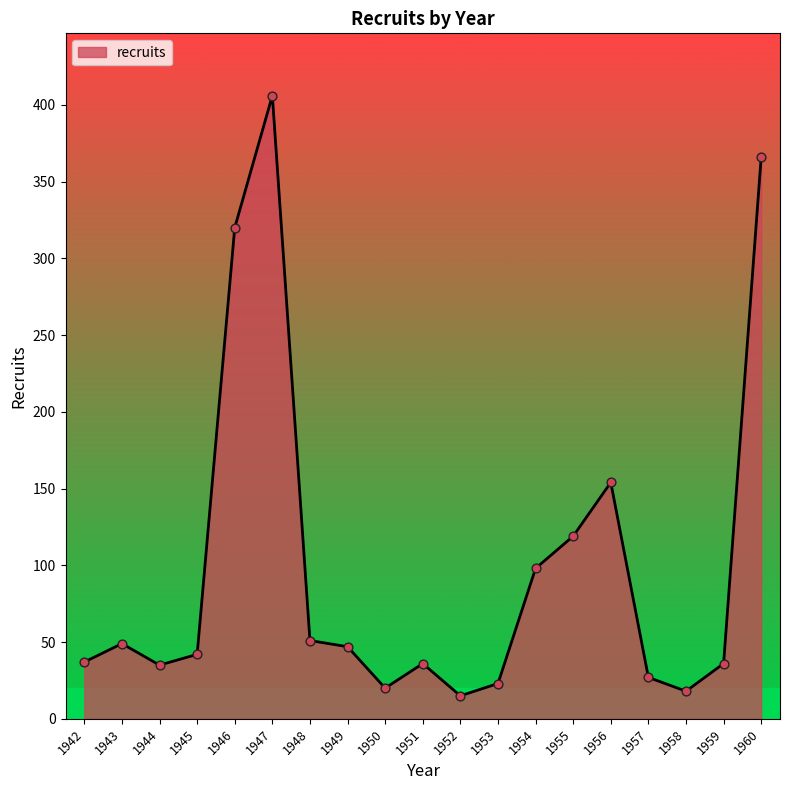

What is the change in value from 1942 to 1958?

-19